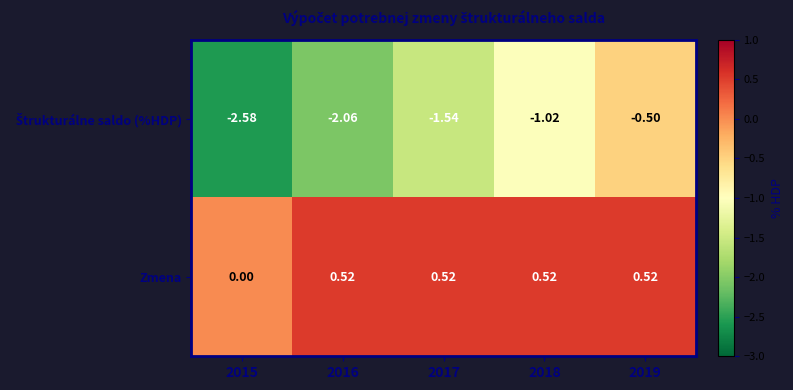

Which series has the largest total across all categories?

Zmena